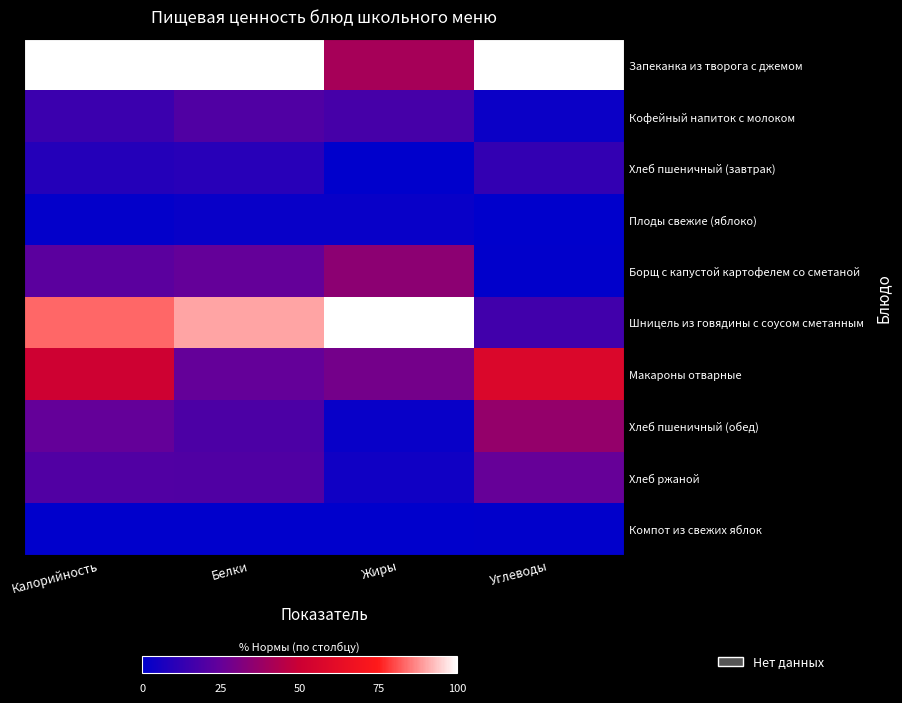

Which label corresponds to the smallest value in the chart?

Жиры